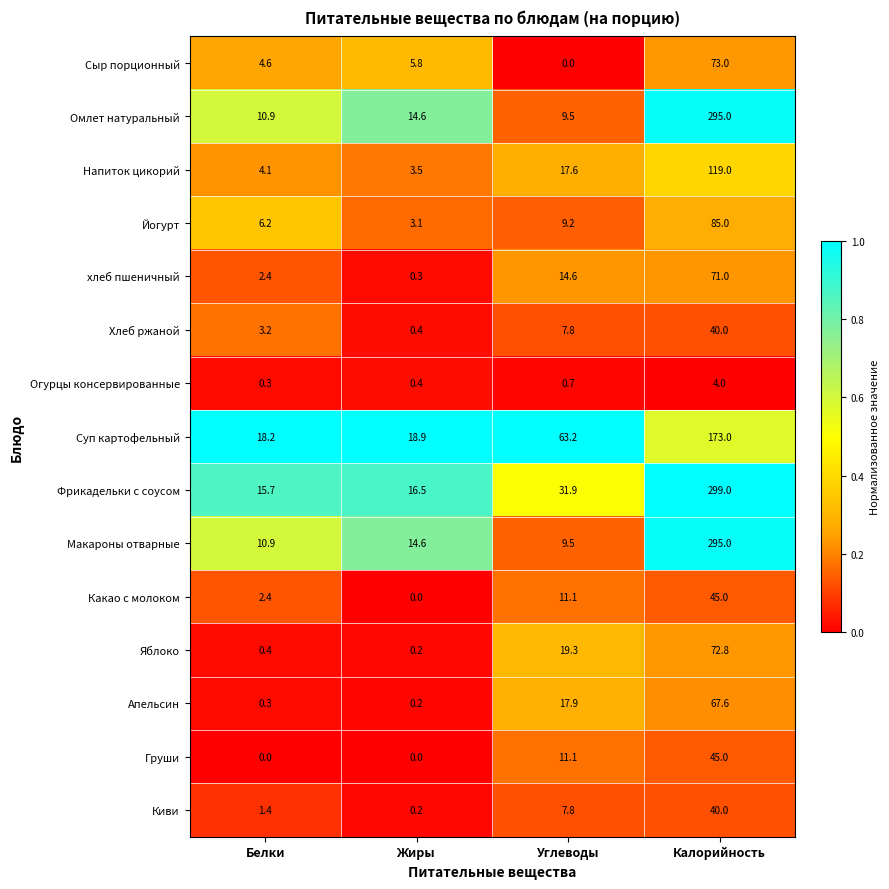

Between Белки and Углеводы, which series saw the biggest shift?

Суп картофельный